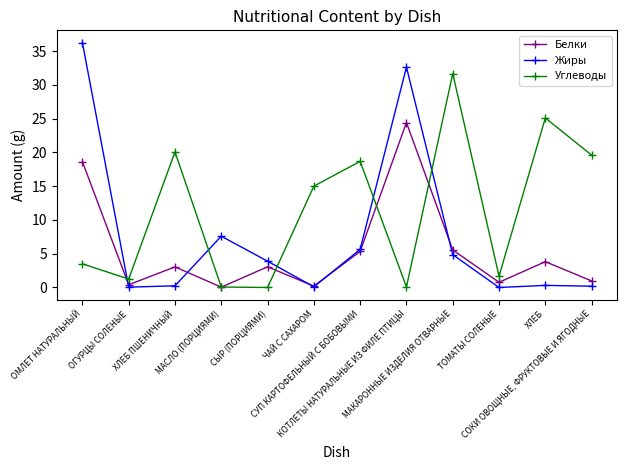

True or false: Углеводы and Жиры intersect in this chart.

True